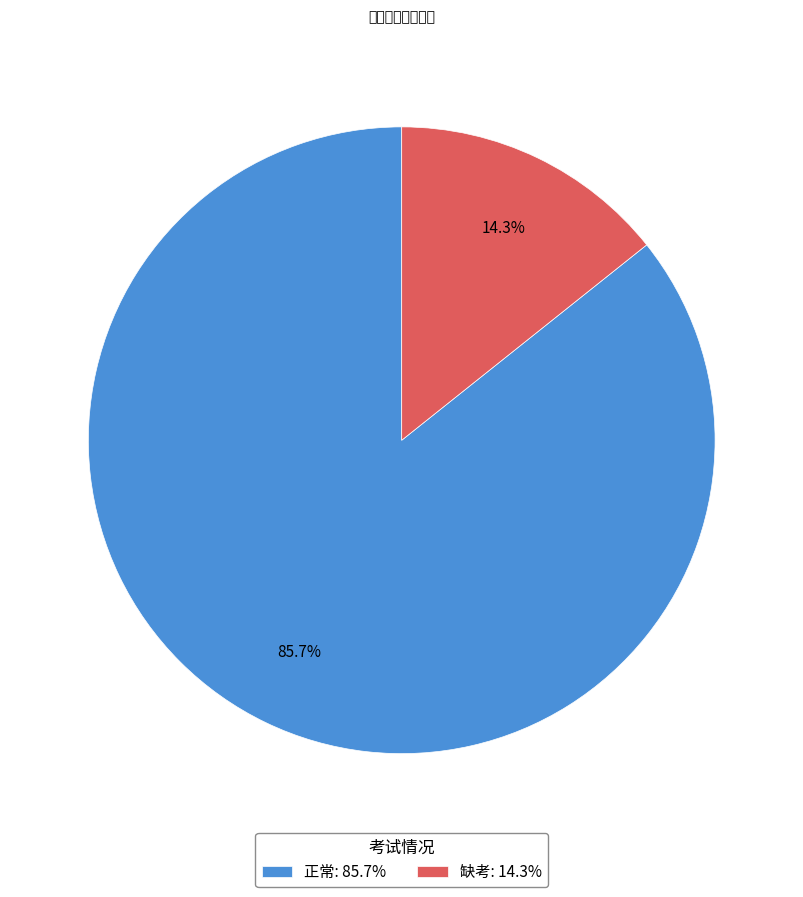

Which has a higher value, 正常 or 缺考?

正常